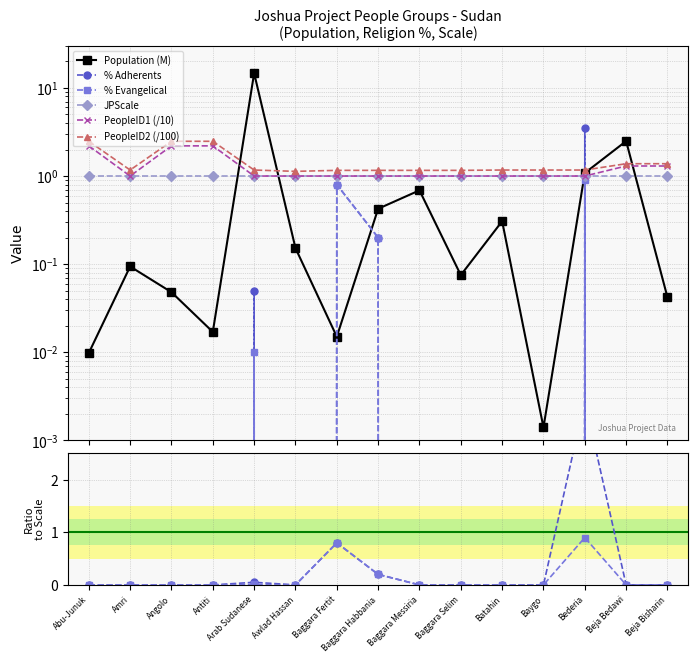

What is the sum of all PeopleID1 values?

19.2